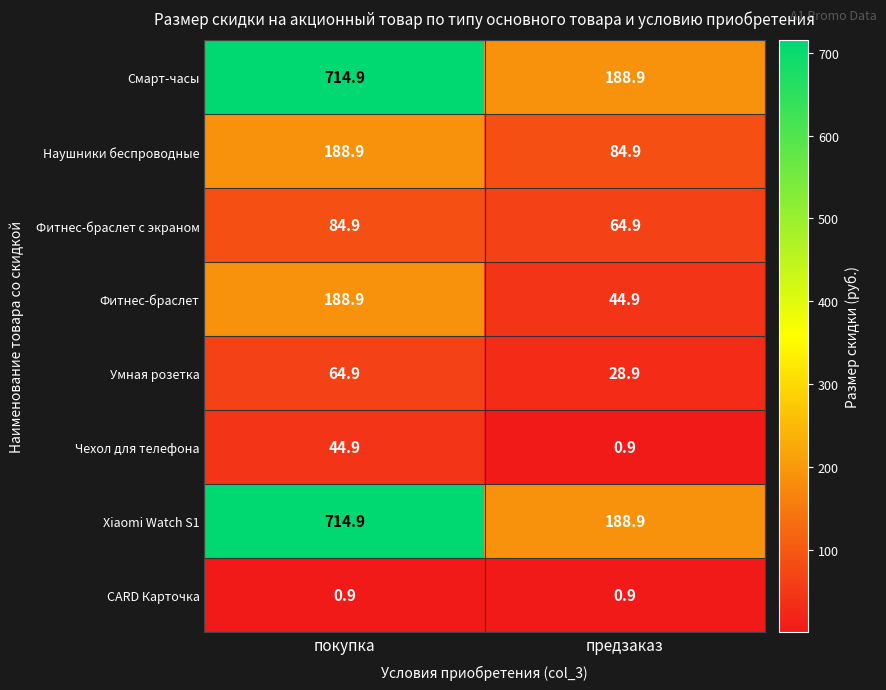

Rank the categories by Наушники беспроводные value from highest to lowest.

покупка, предзаказ